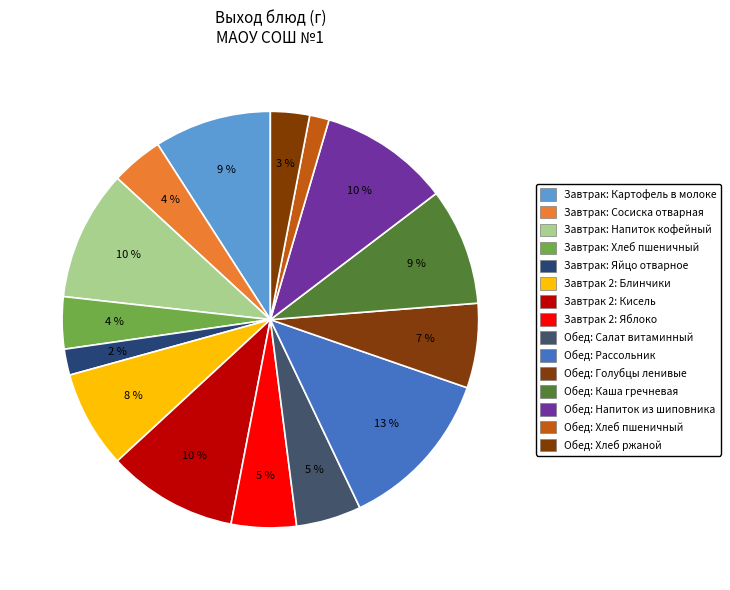

Which category has the smallest portion of the pie?

Хлеб пшеничный (обед)